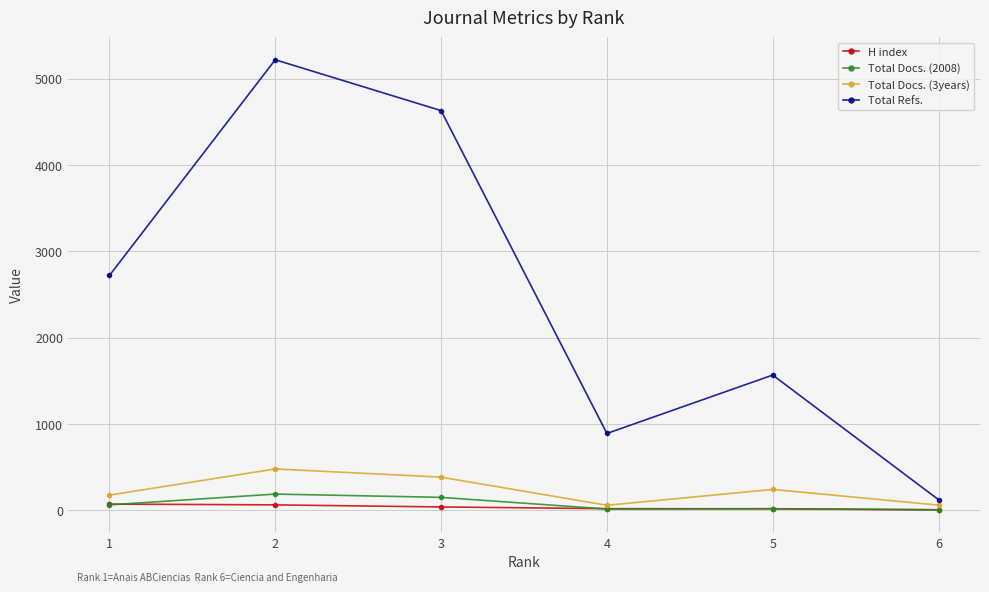

Between which two adjacent categories do H index and Total Docs. (2008) first intersect?

1 and 2